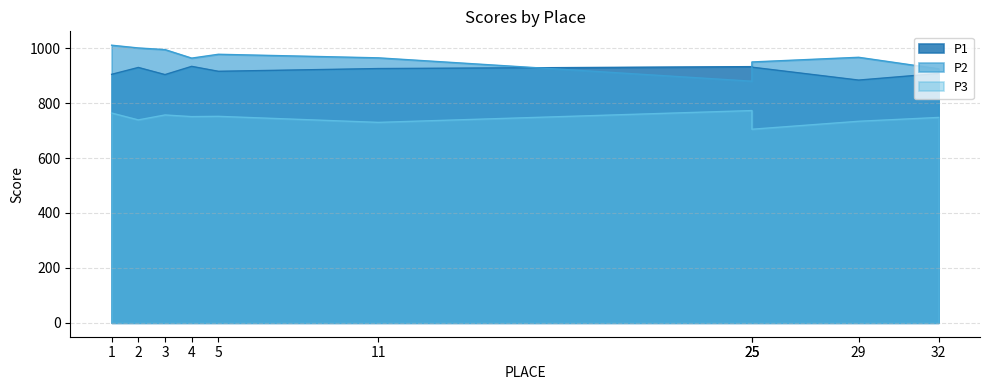

At which label does P1 reach its peak?

4